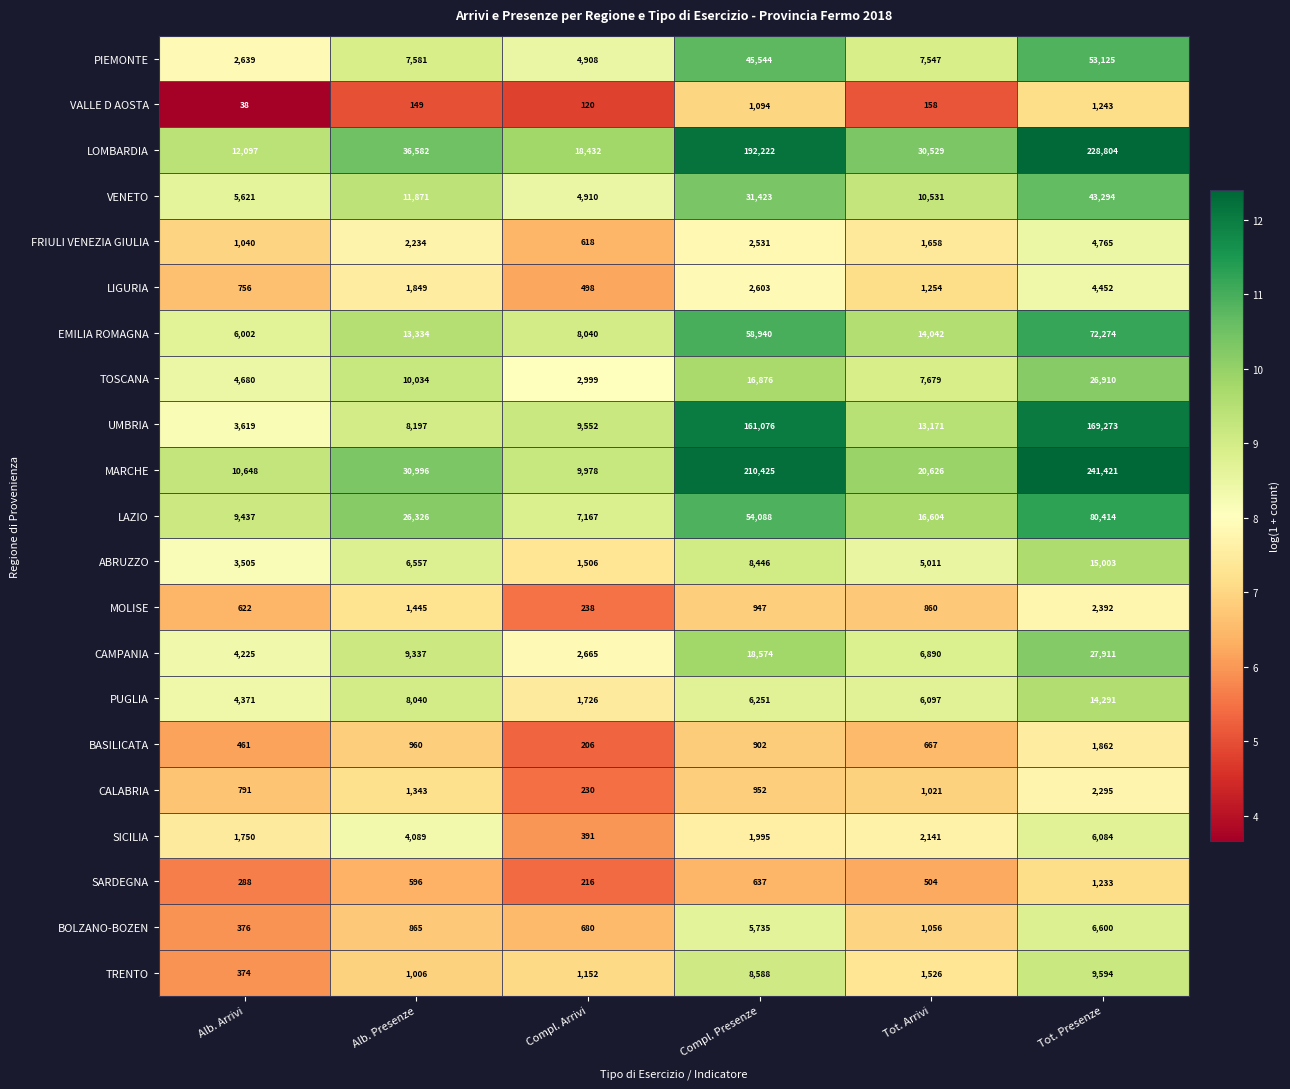

Which category has the lowest value across all series?

Alb. Arrivi